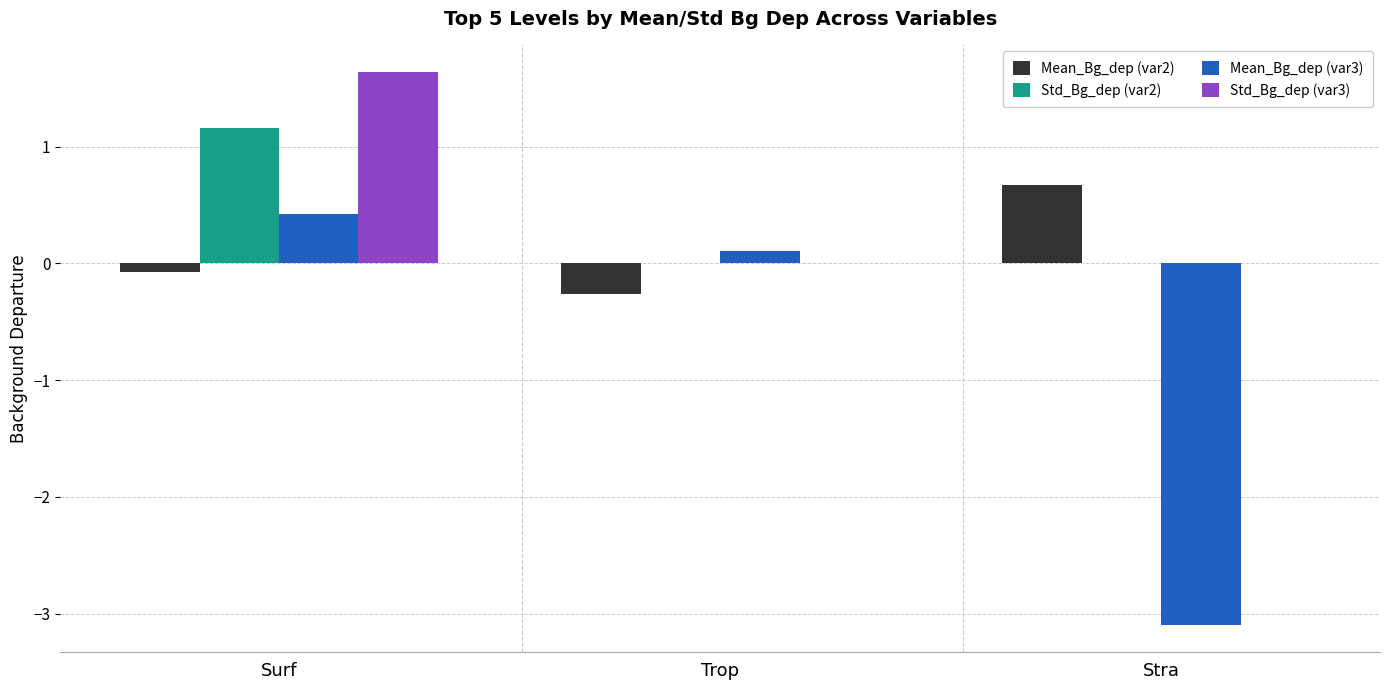

At which label is Mean_Bg_dep (var2) closest to 0?

Surf